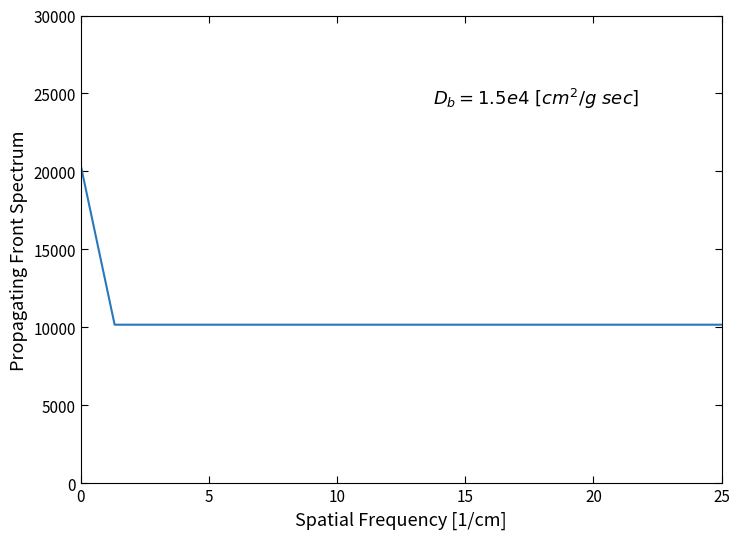

What is the difference between the maximum and minimum values?

10172